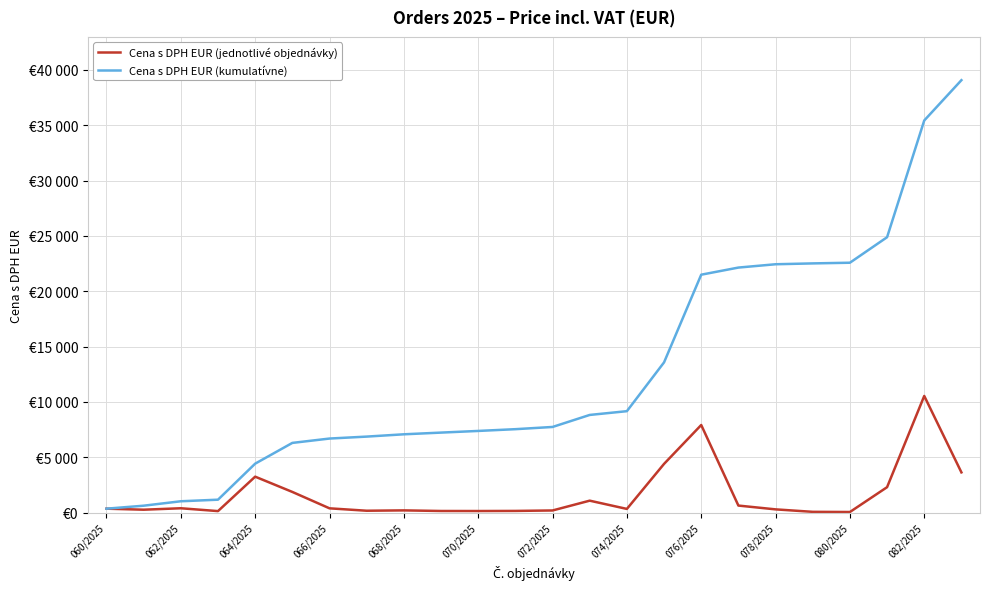

Rank the series by their maximum value, from lowest to highest.

Cena s DPH EUR (jednotlivé objednávky), Cena s DPH EUR (kumulatívne)